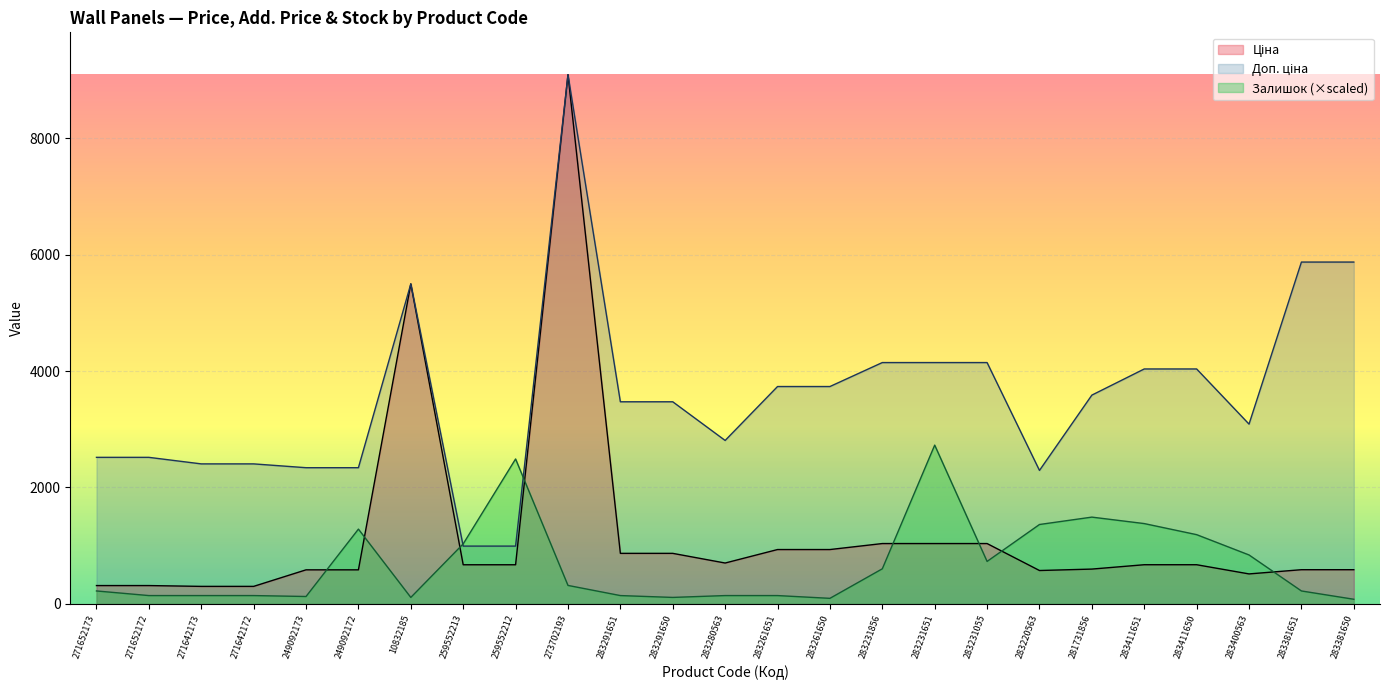

Which series has the widest spread of values?

Ціна